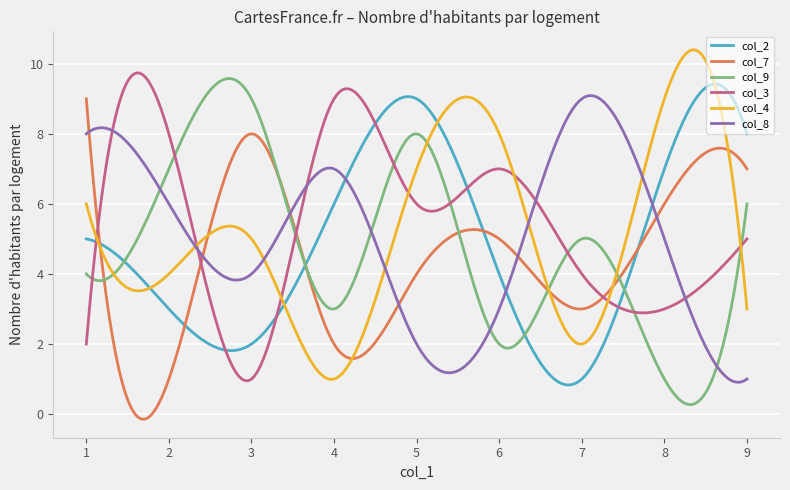

What is the greatest value displayed?

10.4